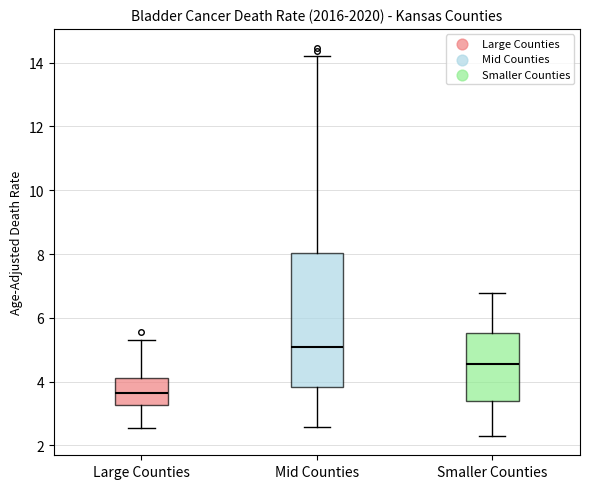

Reading left to right, read every box against the y-axis: the position of its median line, the range the box covers, and the ends of its whiskers. The values are not printed on the chart, so give them approximately, as read against the axis.

Large Counties: median 3.6, box 3.2 to 4.2, whiskers 2.6 to 5.4
Mid Counties: median 5.0, box 3.8 to 8.0, whiskers 2.6 to 14.2
Smaller Counties: median 4.6, box 3.4 to 5.6, whiskers 2.2 to 6.8